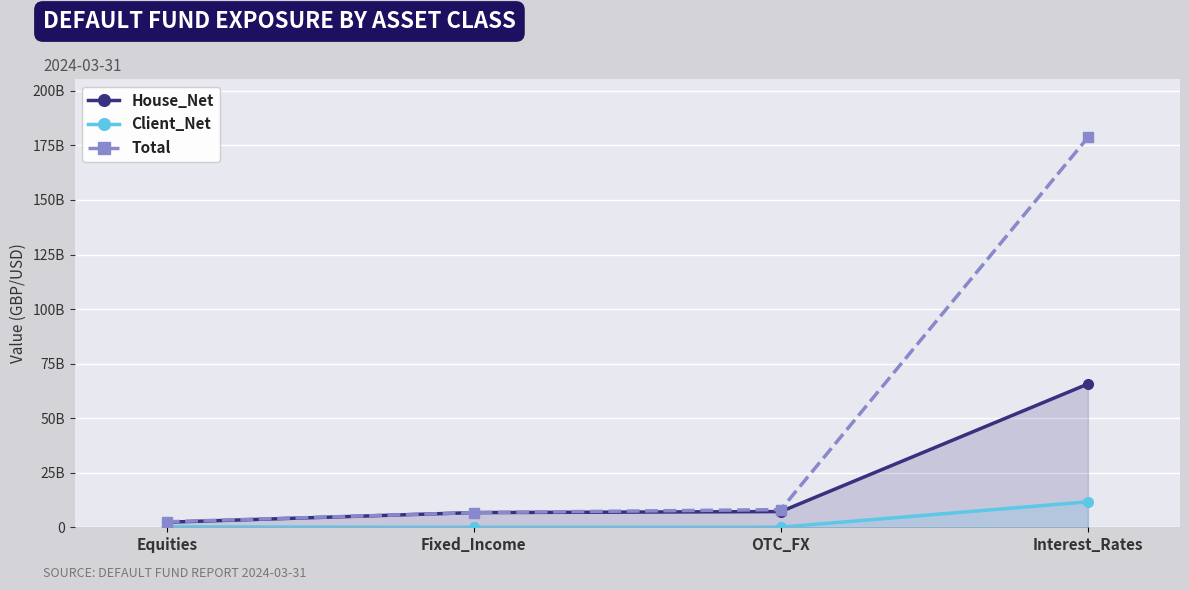

Which series changed the most between OTC_FX and Interest_Rates?

Total